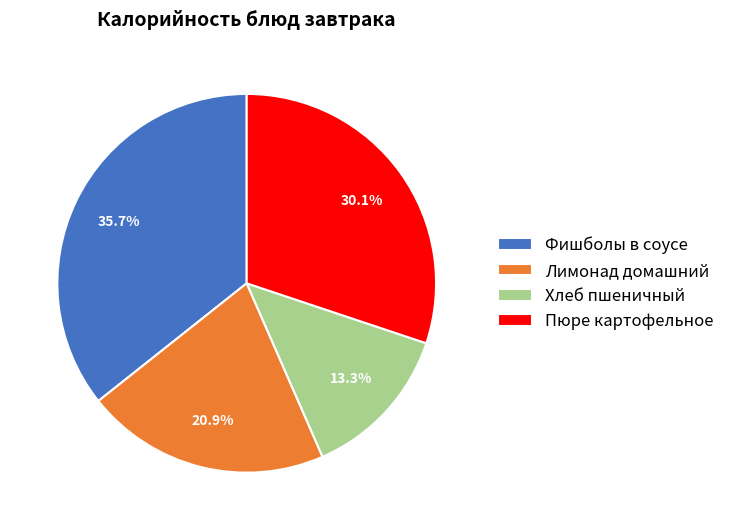

Which slice is the largest?

Фишболы в соусе